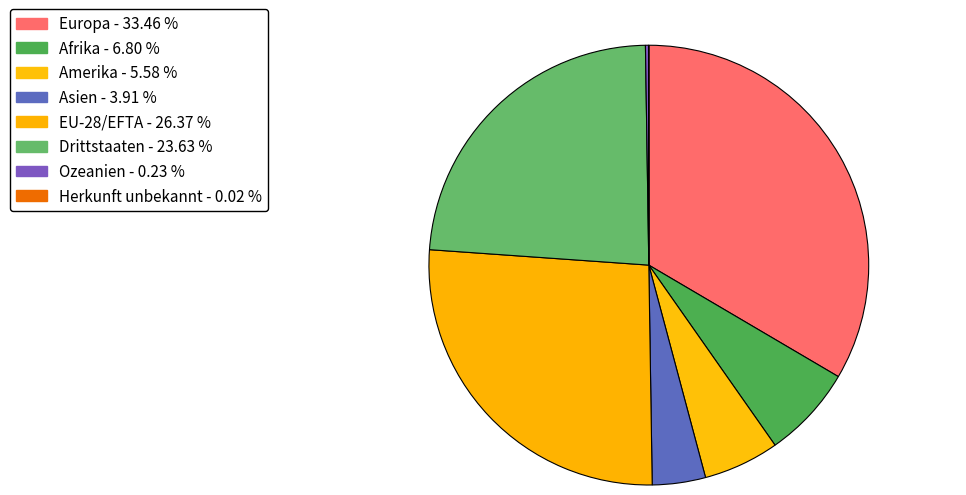

Rank the categories by value from highest to lowest.

Europa, EU-28/EFTA, Drittstaaten, Afrika, Amerika, Asien, Ozeanien, Herkunft unbekannt